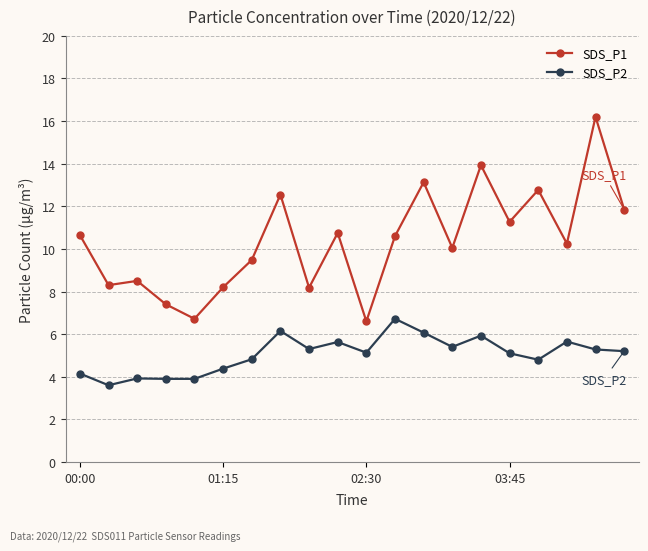

What is the value of the SDS_P2 point at the 15th from the left?

5.9